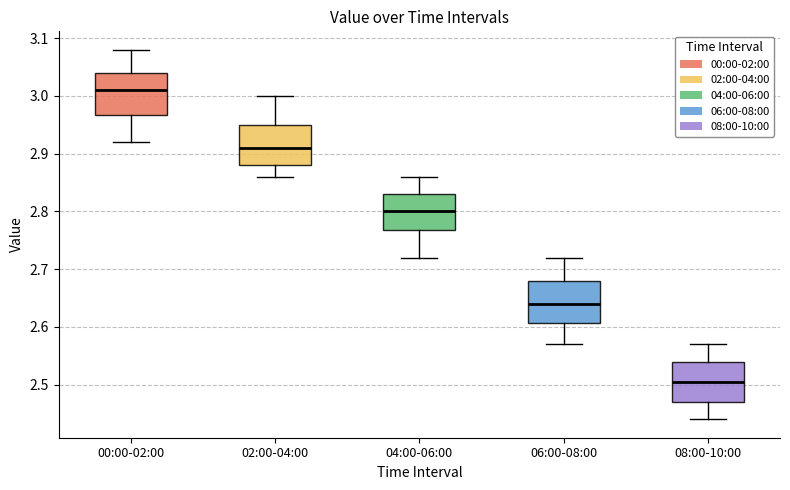

Reading left to right, transcribe this box plot: for each box, give where its median line is, the range the box spans, and where its two whiskers end, as read against the y-axis. The values are not printed on the chart, so give them approximately, as read against the axis.

00:00-02:00: median 3.01, box 2.97 to 3.04, whiskers 2.92 to 3.08
02:00-04:00: median 2.91, box 2.88 to 2.95, whiskers 2.86 to 3.00
04:00-06:00: median 2.80, box 2.77 to 2.83, whiskers 2.72 to 2.86
06:00-08:00: median 2.64, box 2.61 to 2.68, whiskers 2.57 to 2.72
08:00-10:00: median 2.51, box 2.47 to 2.54, whiskers 2.44 to 2.57